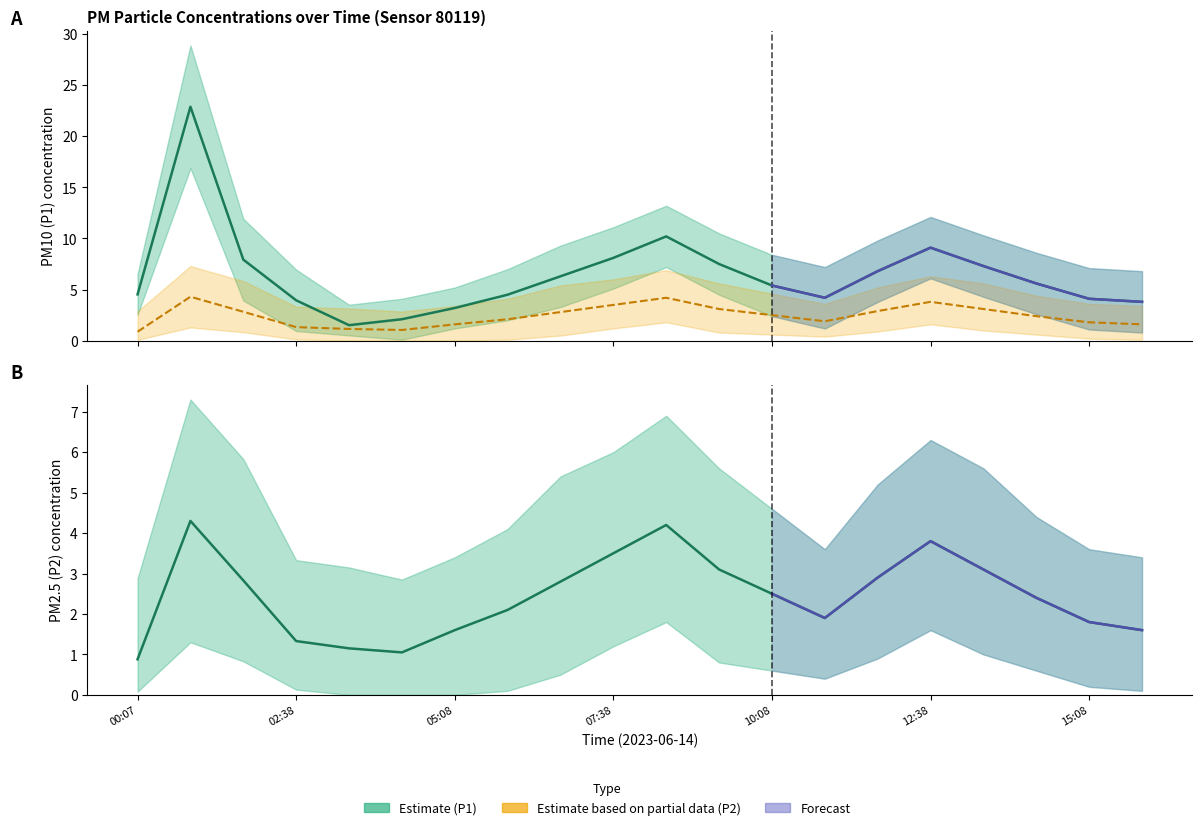

At 14, list the series in order from smallest to largest.

P2, P1